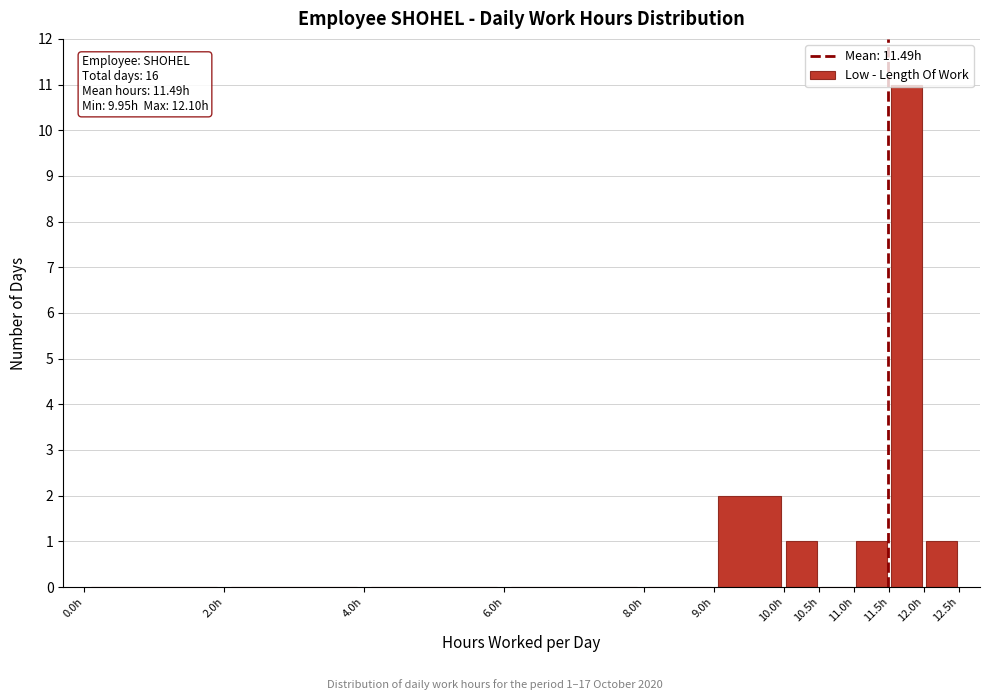

Over which range of the x-axis is the bar tallest?

11.5 to 12.0